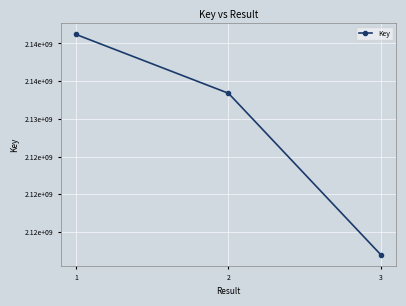

Does the chart have visible grid lines?

Yes